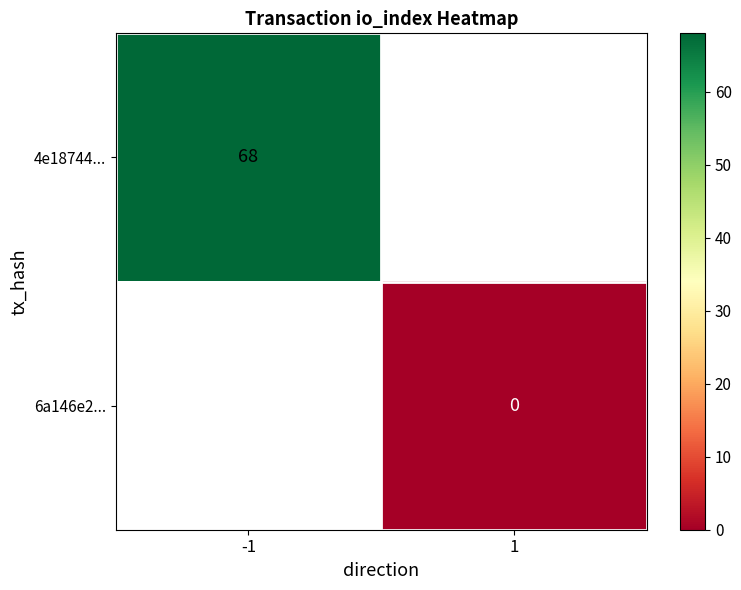

True or false: 4e18744... has a value of 29 at -1.

False